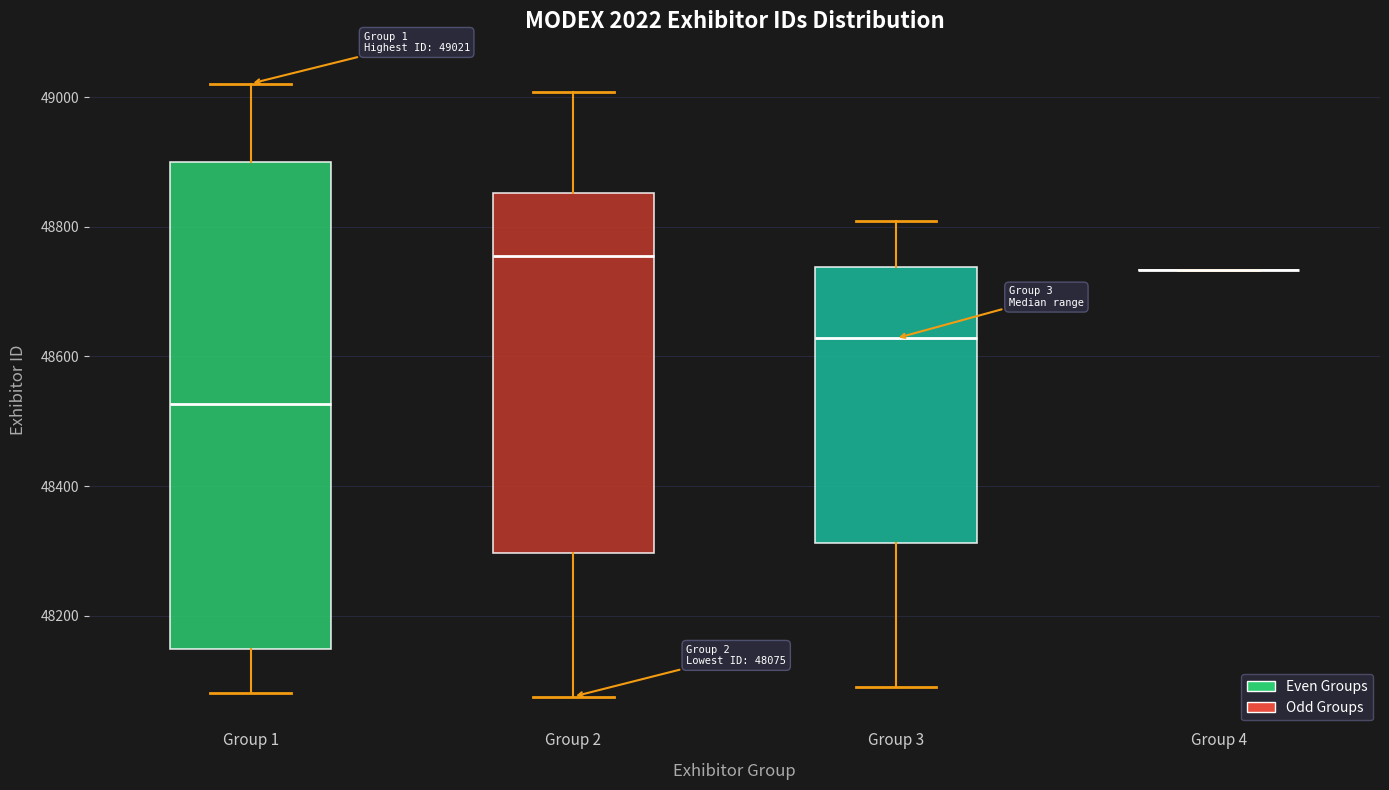

Which box is the tallest, from its lower edge to its upper edge?

Group 1